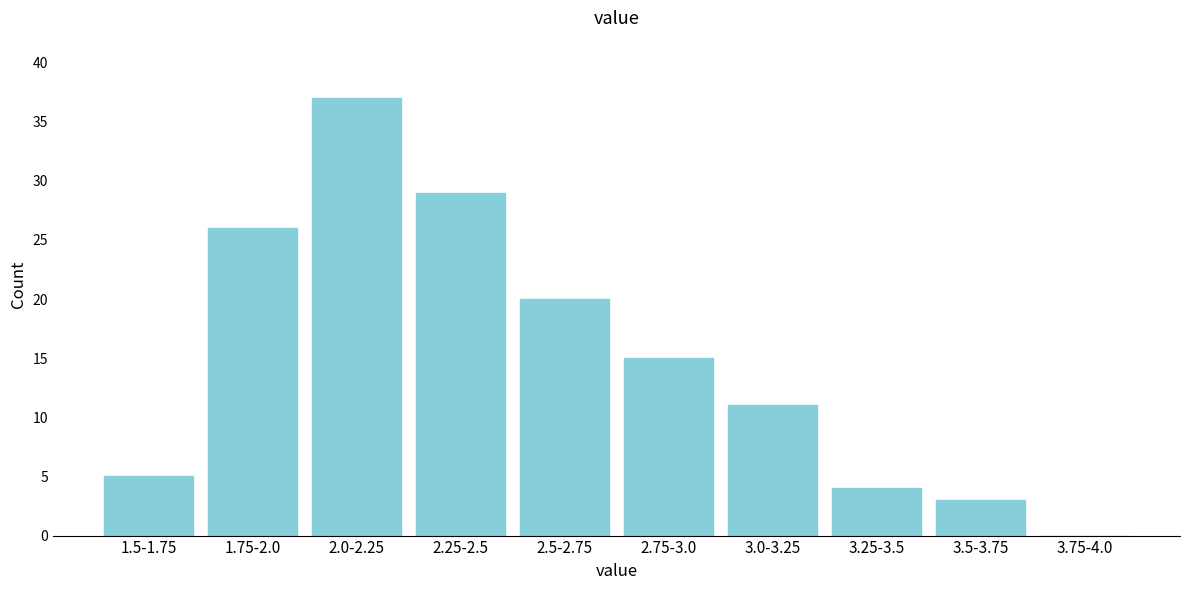

Reading left to right, extract all data points from this chart.

1.5-1.75=5	1.75-2.0=26	2.0-2.25=37	2.25-2.5=29	2.5-2.75=20	2.75-3.0=15	3.0-3.25=11	3.25-3.5=4	3.5-3.75=3	3.75-4.0=0